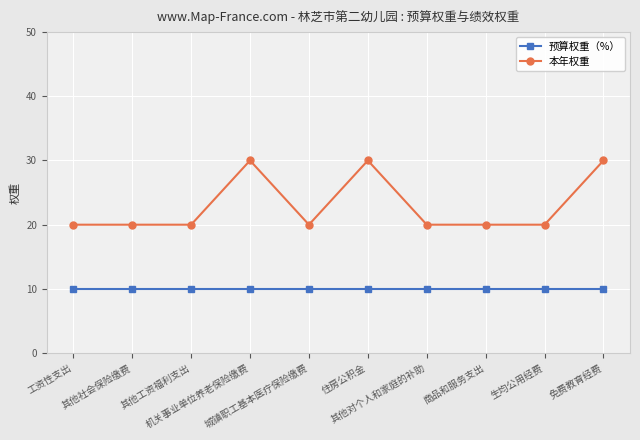

What is the label of the 6th point from the right?

城镇职工基本医疗保险缴费